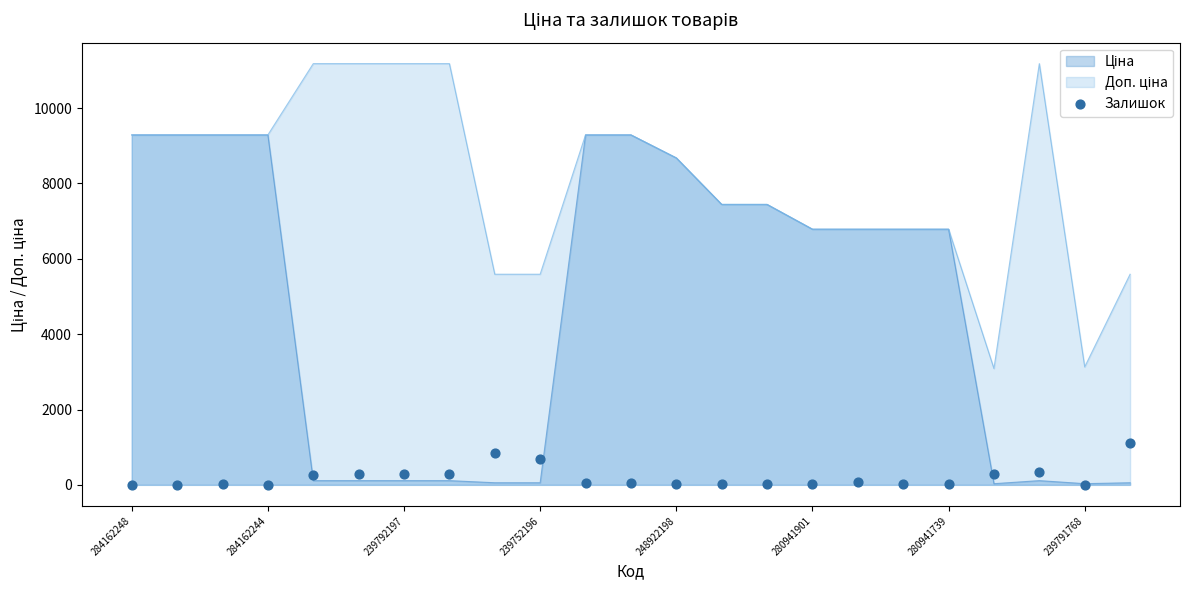

What is the ratio of the value at 14 to the value at 18?

1.2